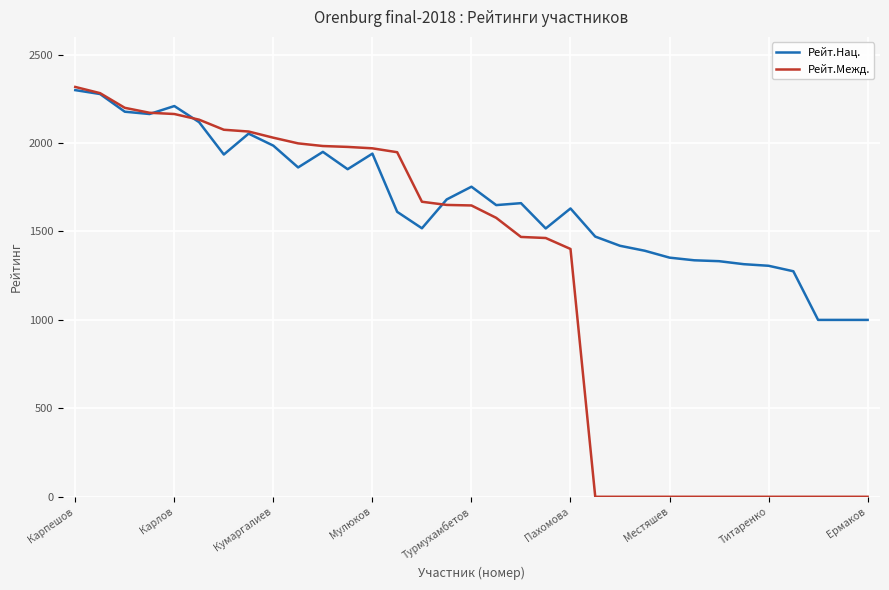

Count the number of data series in this chart.

2